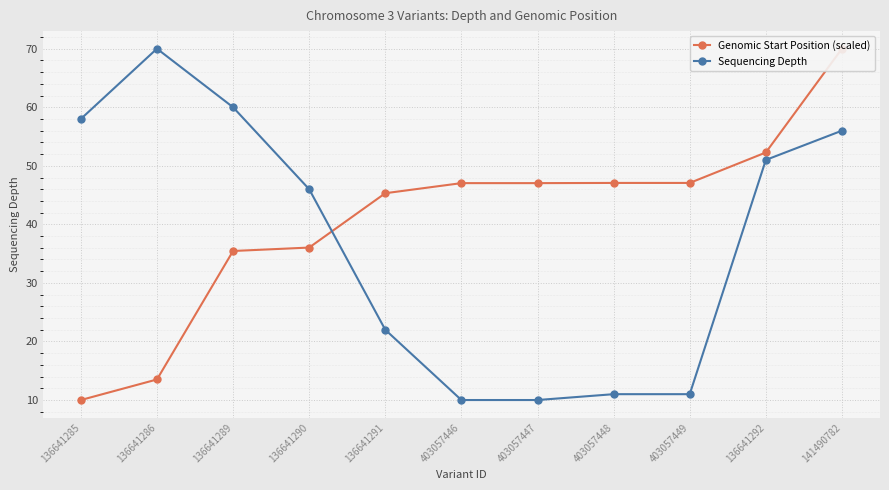

How many lines are shown in the chart?

2